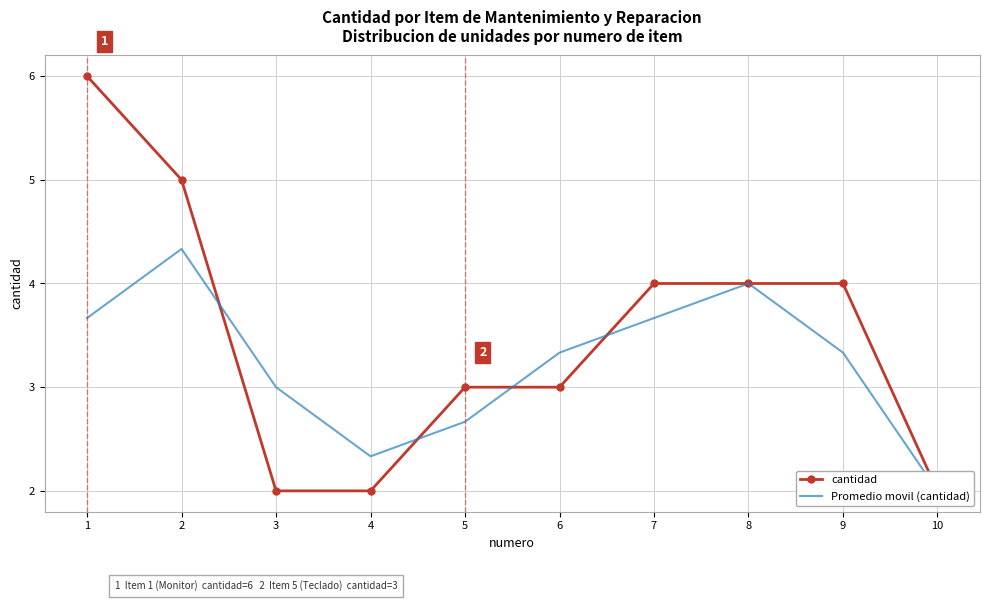

At which category is the sum across all series the highest?

1